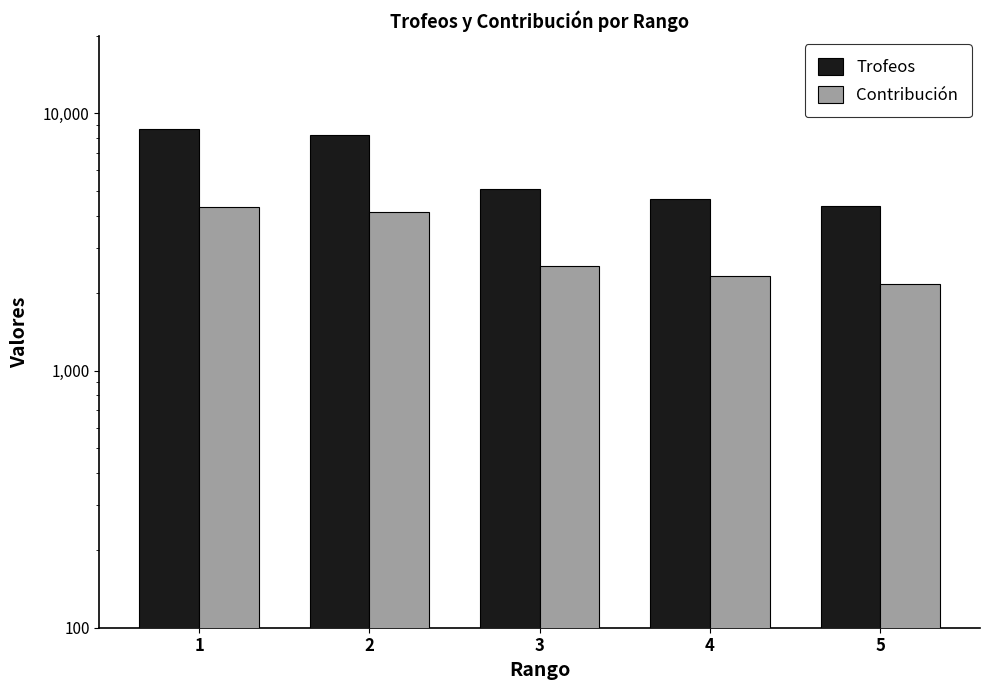

At which label is Contribución closest to 3259?

3